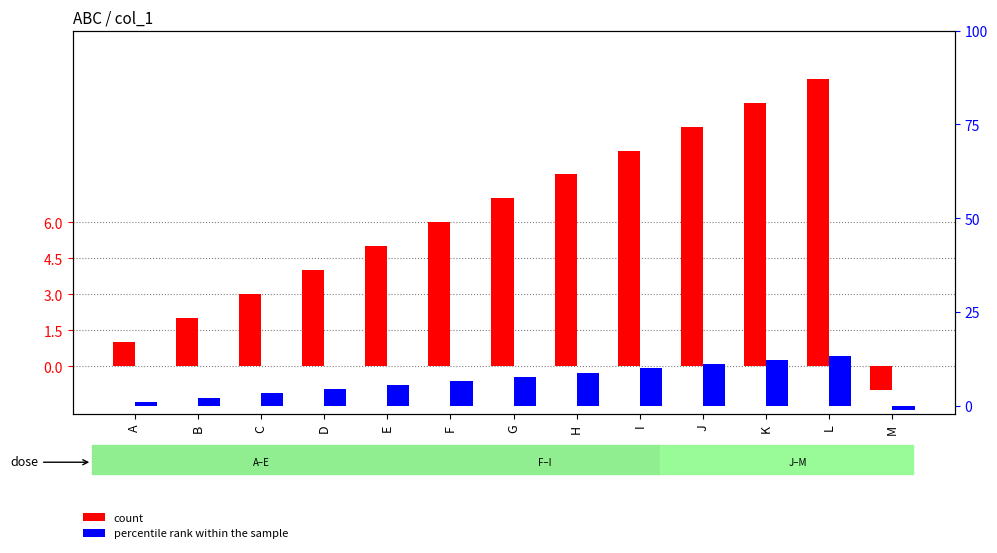

What is the lowest value of the col_2 (percentile) series?

-1.1